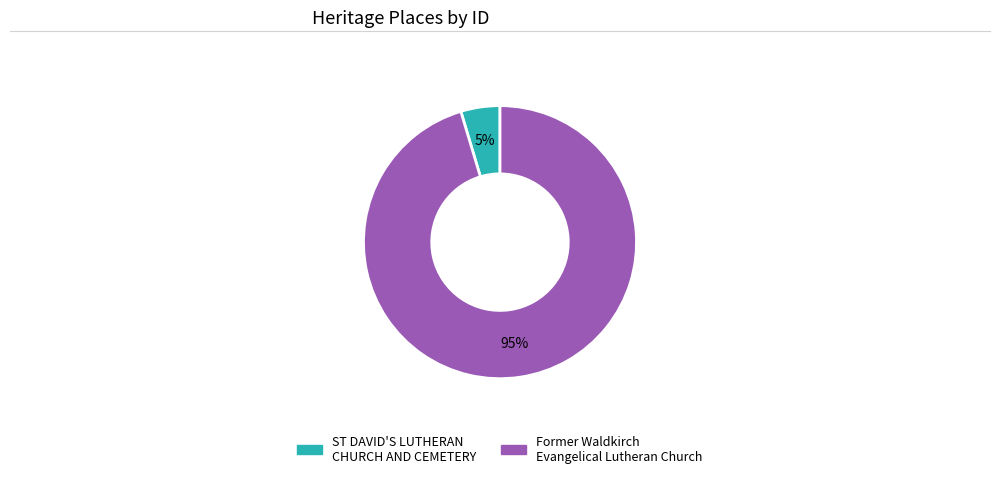

How many segments does this pie chart have?

2